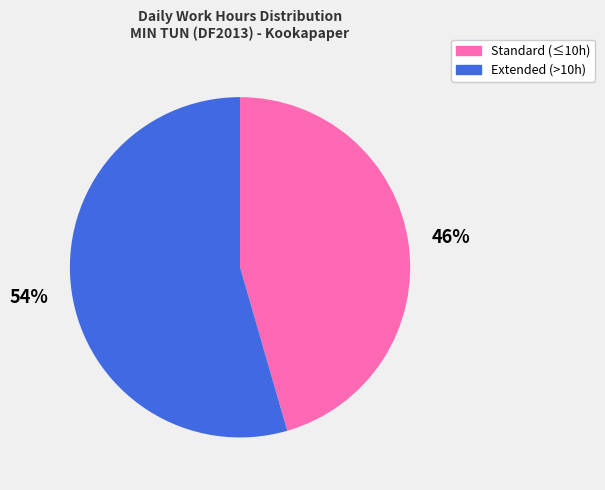

To the nearest percent, what is the average slice percentage?

50%